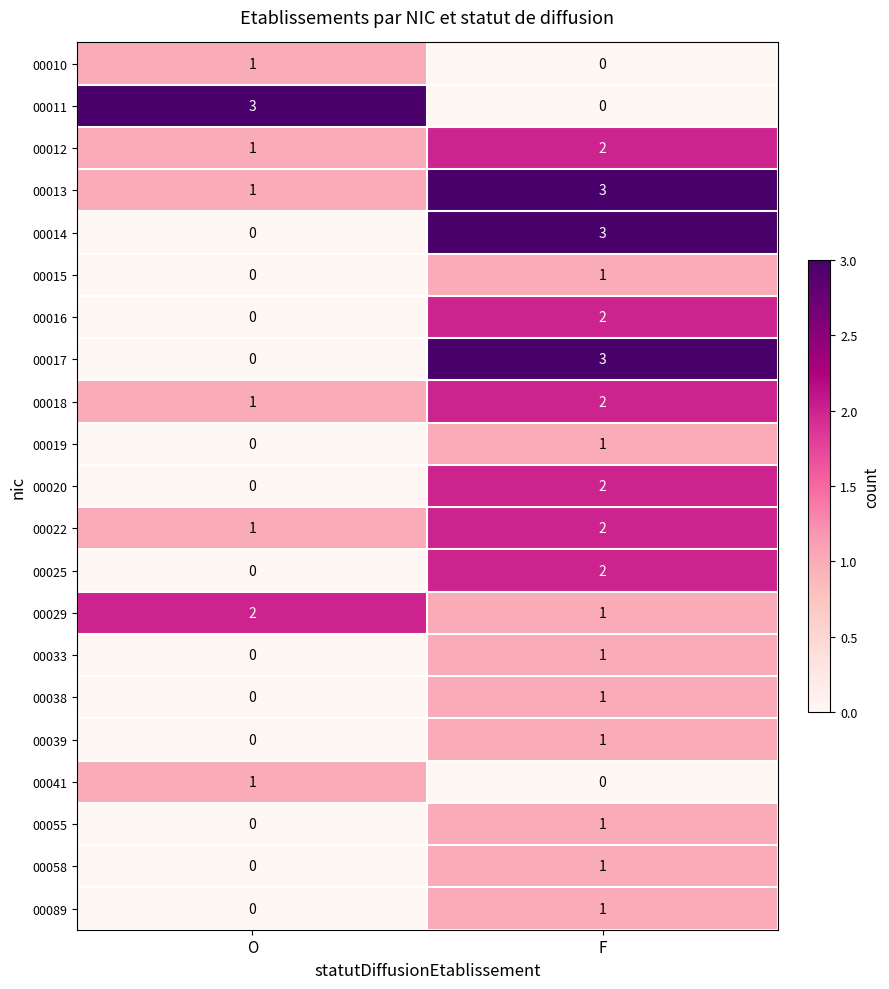

What is the spread (max minus min) of values at F?

3